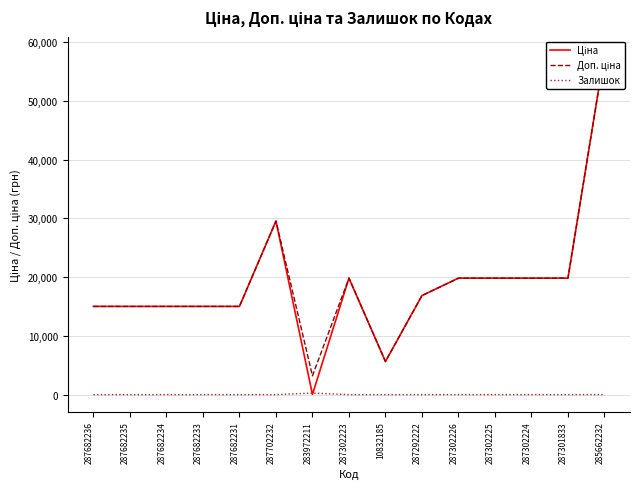

How many lines are shown in the chart?

3